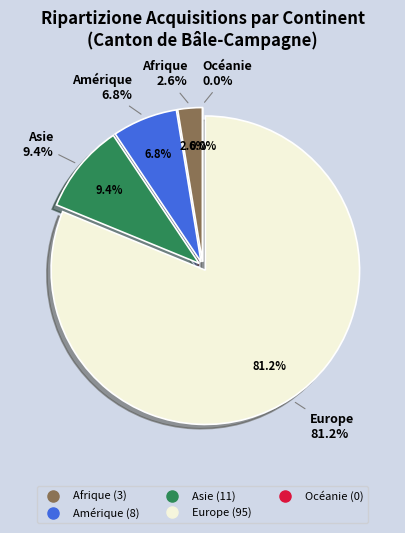

Which has a higher value, Amérique or Afrique?

Amérique